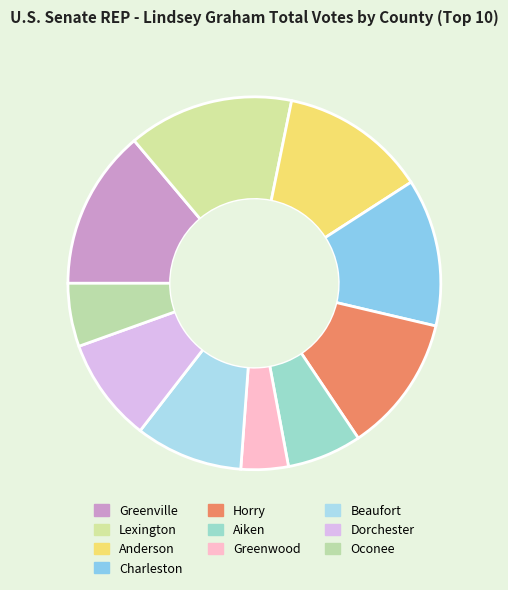

Is it true that Lexington is 7% of the pie?

False